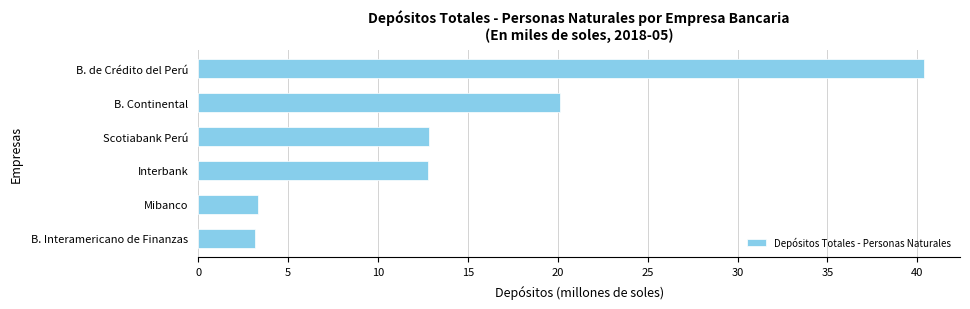

Reading bottom to top, what are all the values shown in this chart?

B. Interamericano de Finanzas=3.1	Mibanco=3.3	Interbank=12.8	Scotiabank Perú=12.8	B. Continental=20.1	B. de Crédito del Perú=40.4